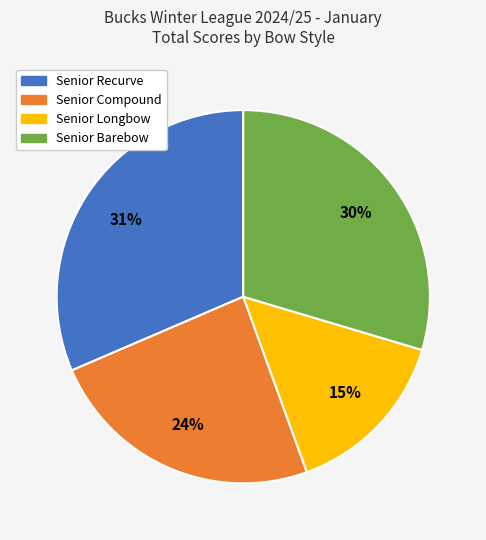

Rank the categories by value from lowest to highest.

Senior Longbow, Senior Compound, Senior Barebow, Senior Recurve